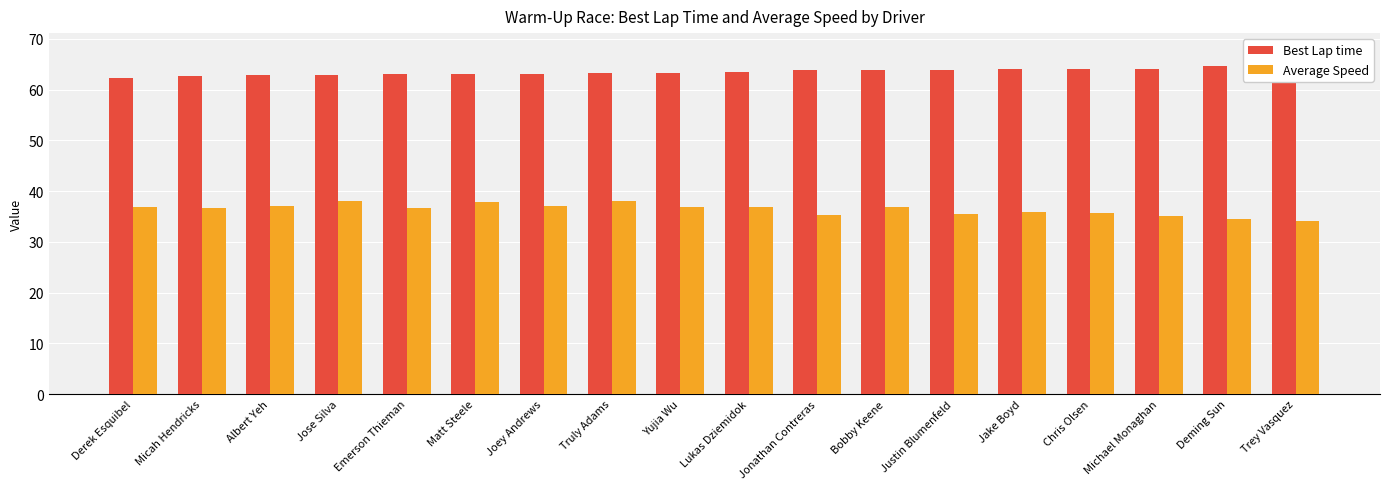

At which label does Best Lap time first exceed 63?

Matt Steele